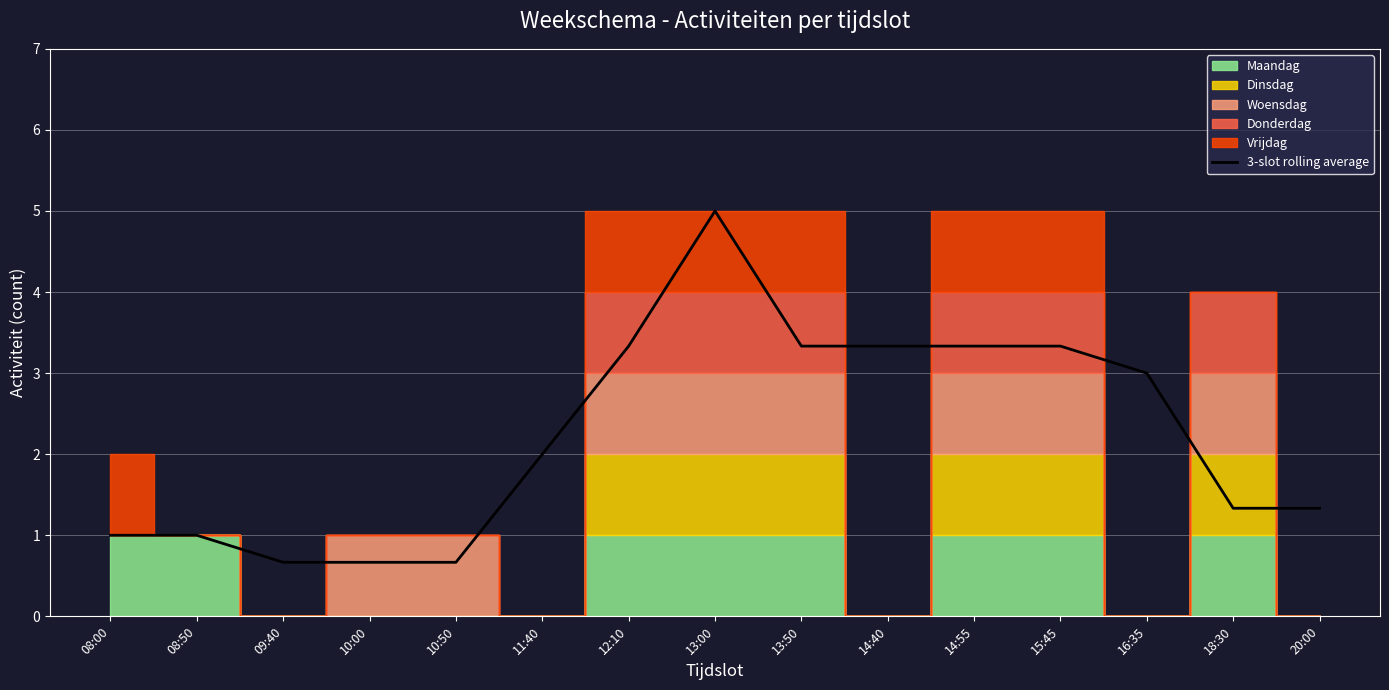

What is the sum of all values?

33.3